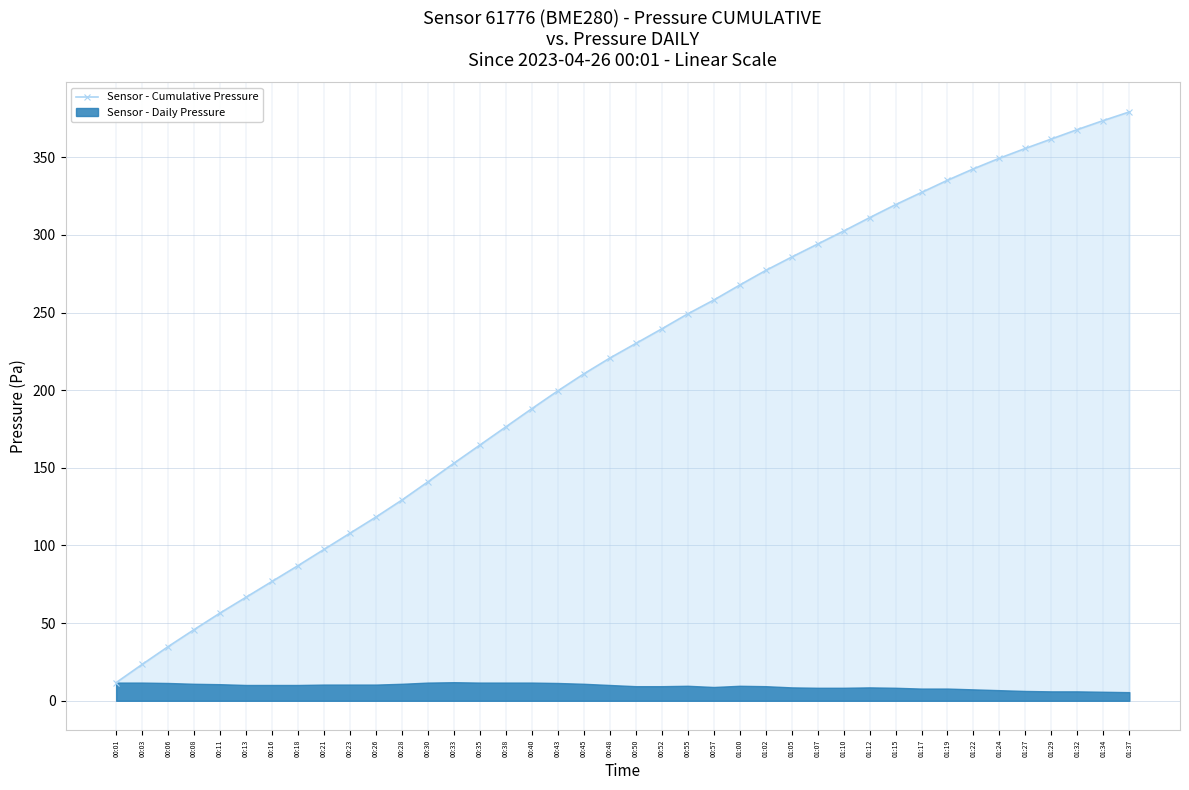

What is the value of the 17th point from the left?

188.1